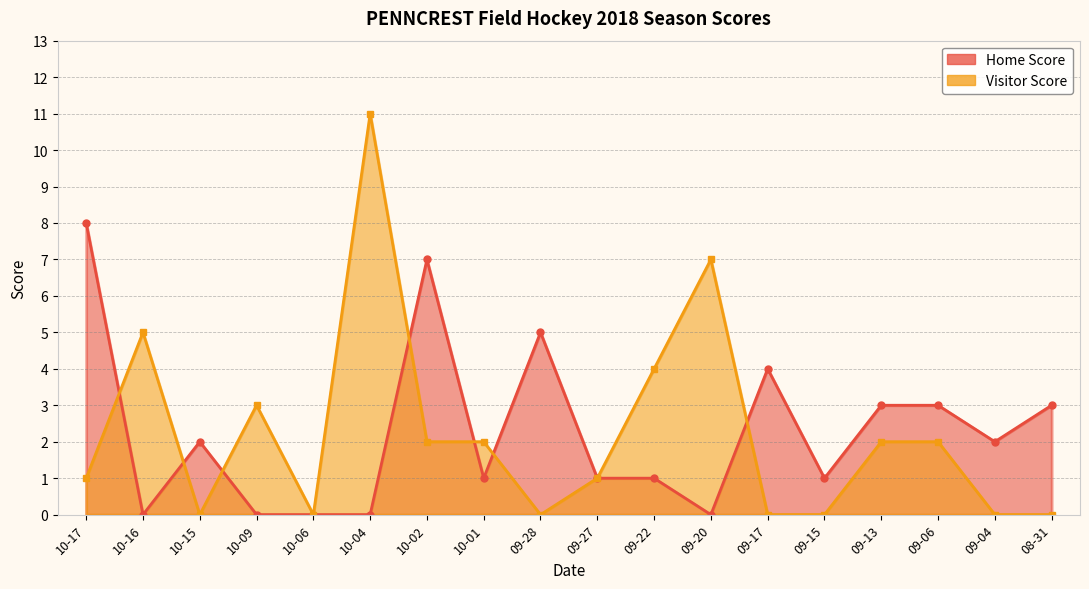

At how many categories does at least one series exceed 3?

8